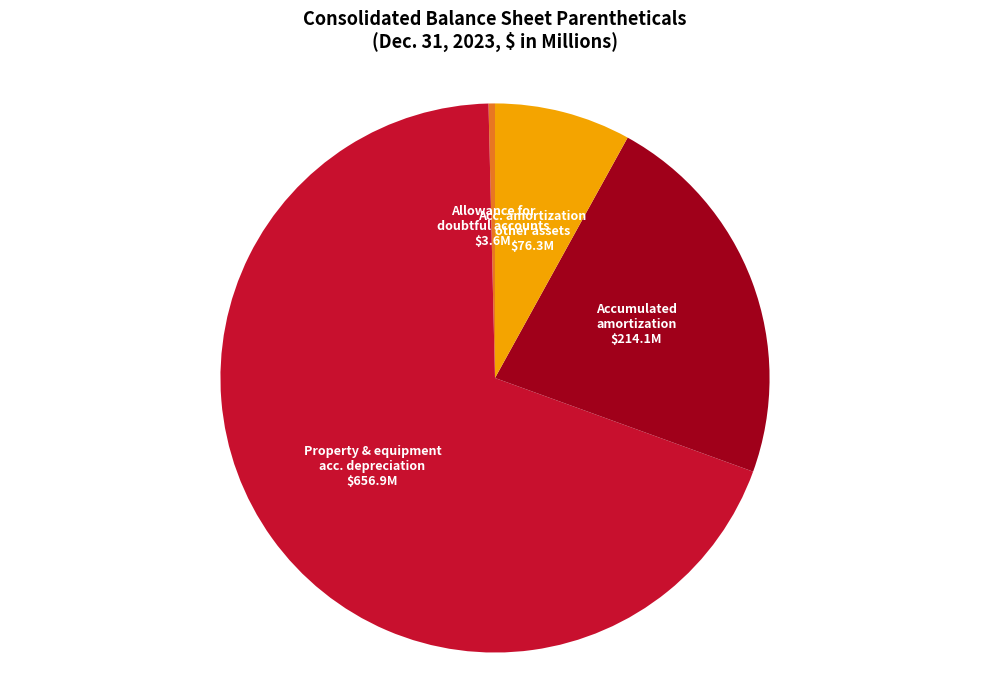

Is there any slice that represents more than half of the pie?

Yes